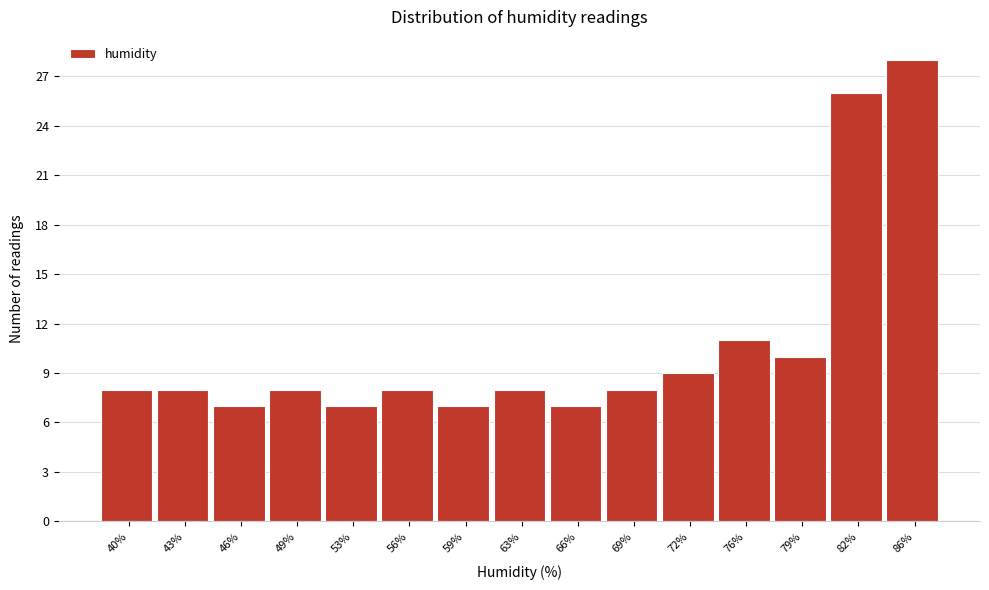

Reading right to left, transcribe all the data shown in this chart.

28	26	10	11	9	8	7	8	7	8	7	8	7	8	8